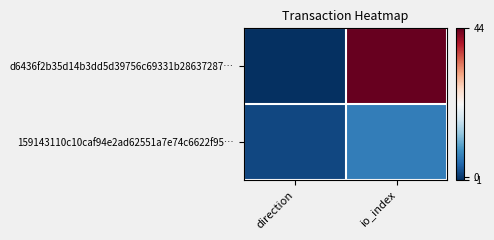

At which category does the chart reach its minimum across all series?

direction